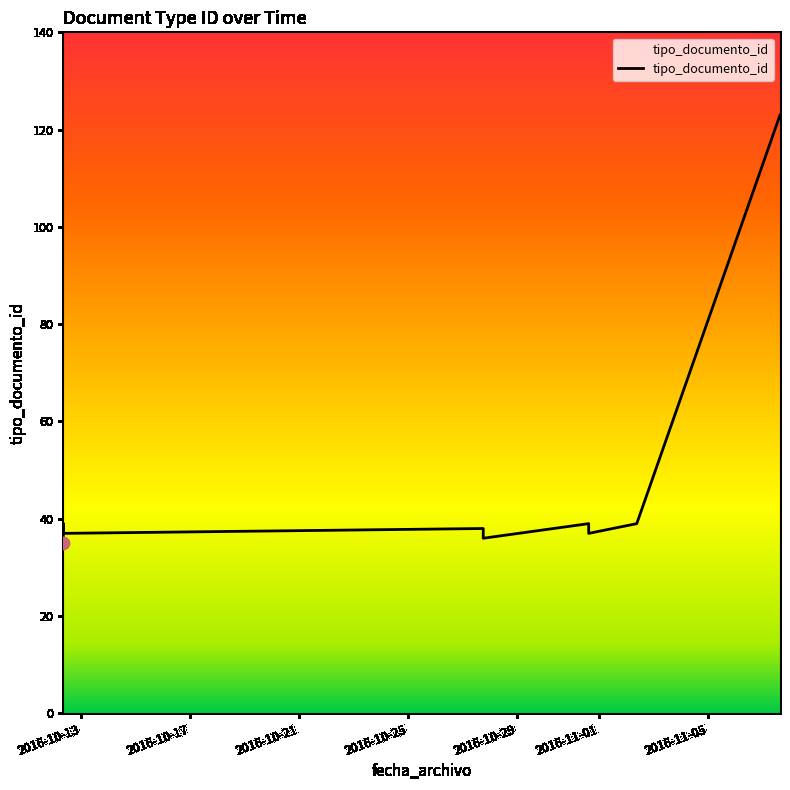

Between 2016-10-31 14:54:56 and 2016-10-12 08:09:26, which is larger?

2016-10-31 14:54:56